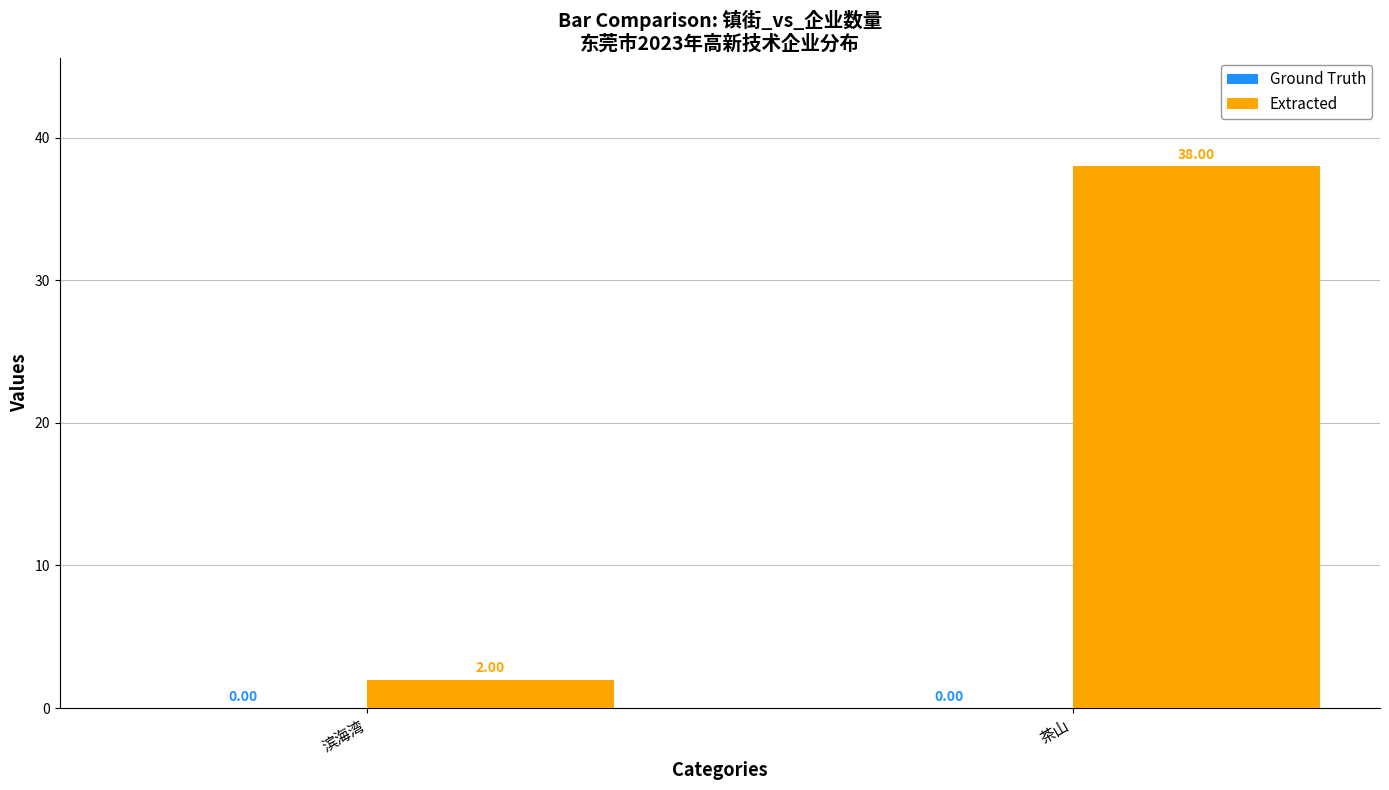

What position from the left is 滨海湾?

1